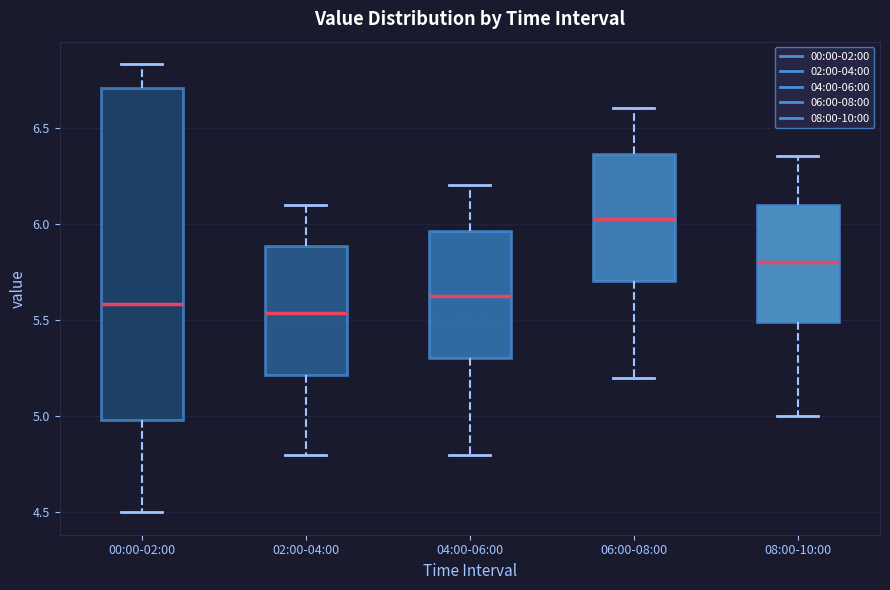

Where is the upper edge of the box for 08:00-10:00 on the y-axis? The values are not printed on the chart, so give them approximately, as read against the axis.

6.10